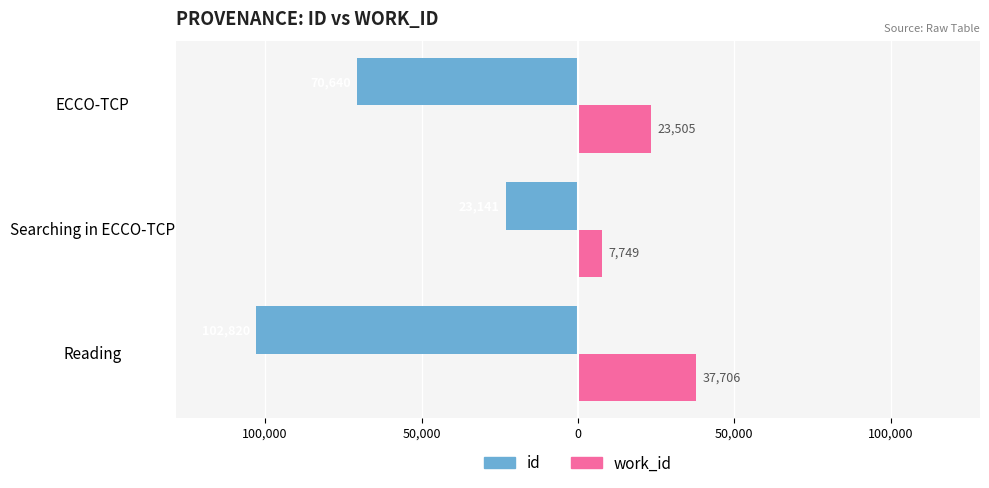

What are all the series names shown in the legend?

id, work_id